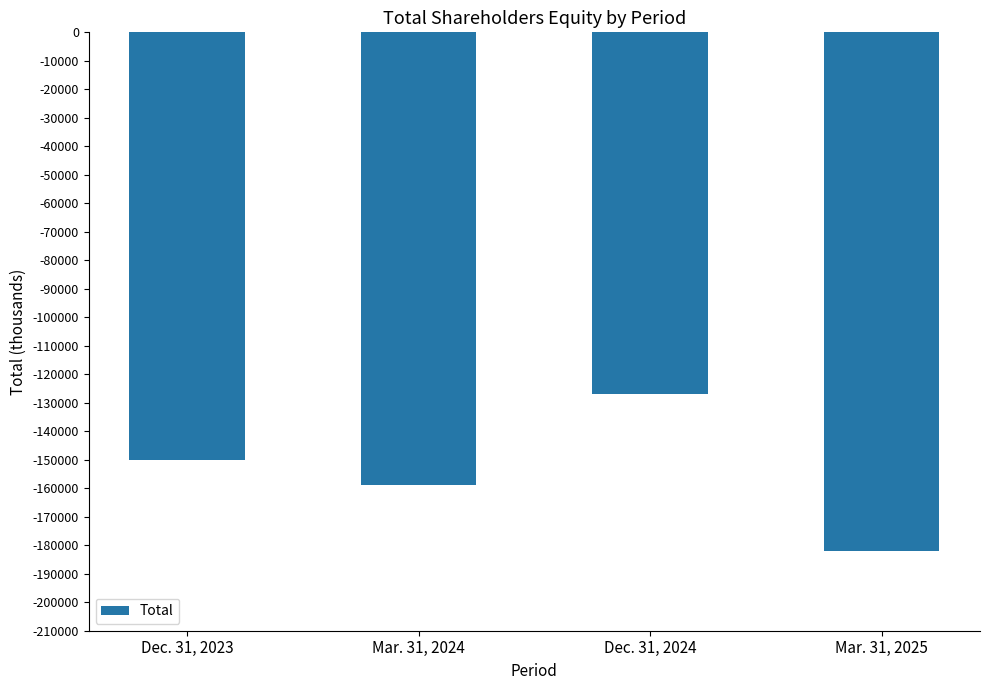

Reading left to right, what are all the values shown in this chart?

Dec. 31, 2023=-149938	Mar. 31, 2024=-158717	Dec. 31, 2024=-126890	Mar. 31, 2025=-181982